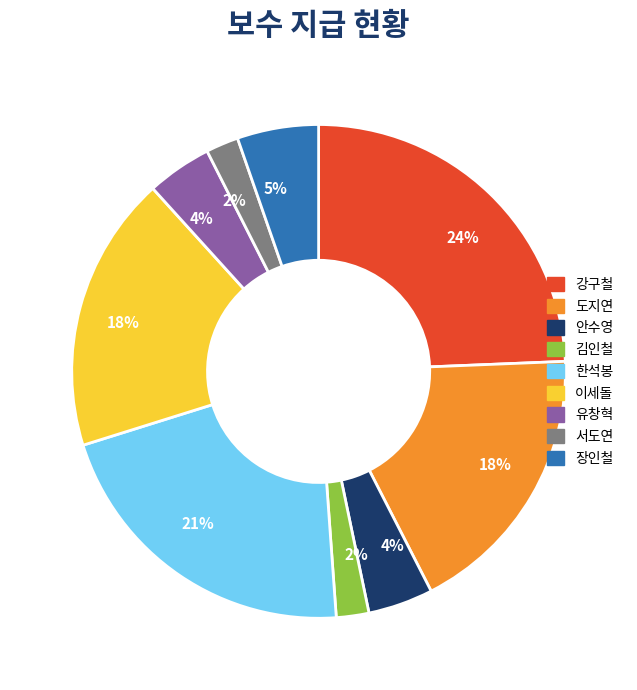

To the nearest percent, what is the average slice percentage?

11%